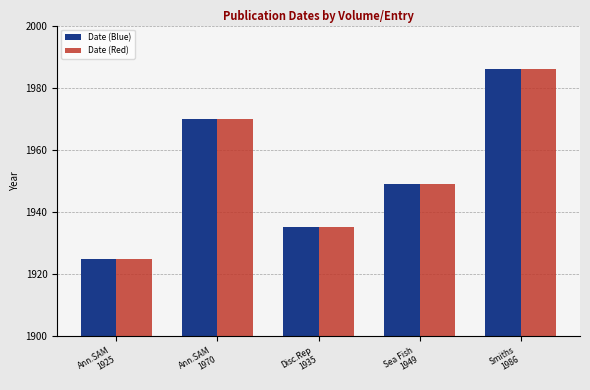

What is the average value of the Date (Blue) series?

1953